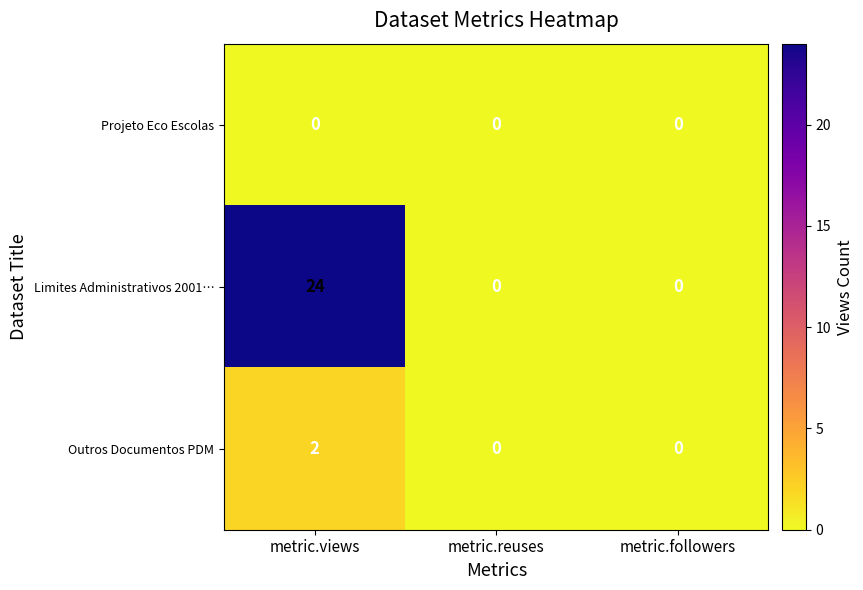

At metric.views, list the series in order from smallest to largest.

Projeto Eco Escolas, Outros Documentos PDM, Limites Administrativos 2001…